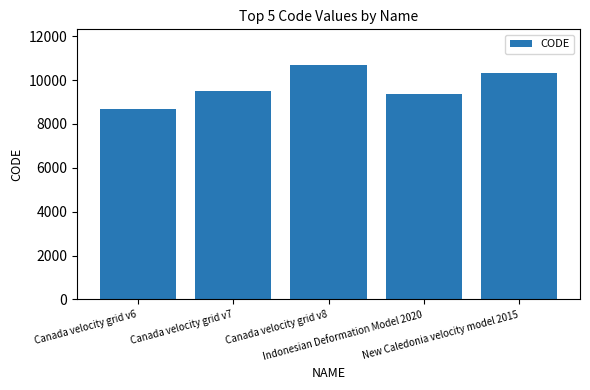

What position from the right is Canada velocity grid v7?

4